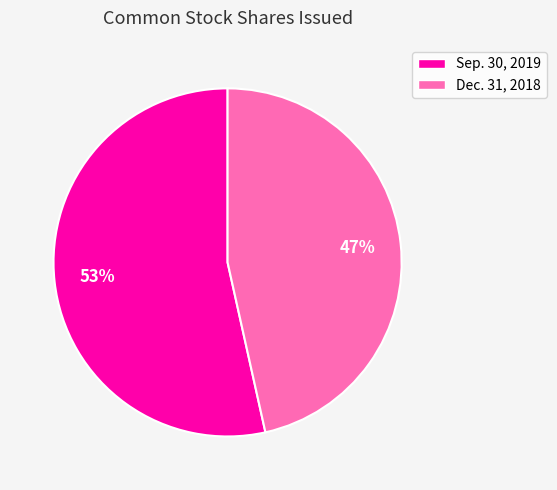

To the nearest percent, what is the combined percentage of Sep. 30, 2019 and Dec. 31, 2018?

100%